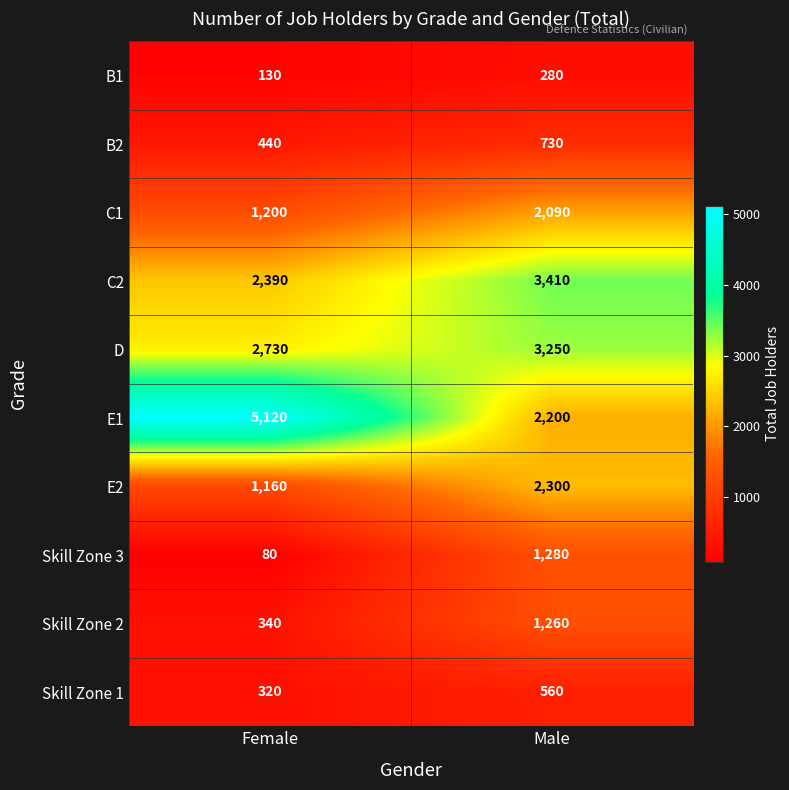

Is it true that E1 equals 5120 at Female?

True